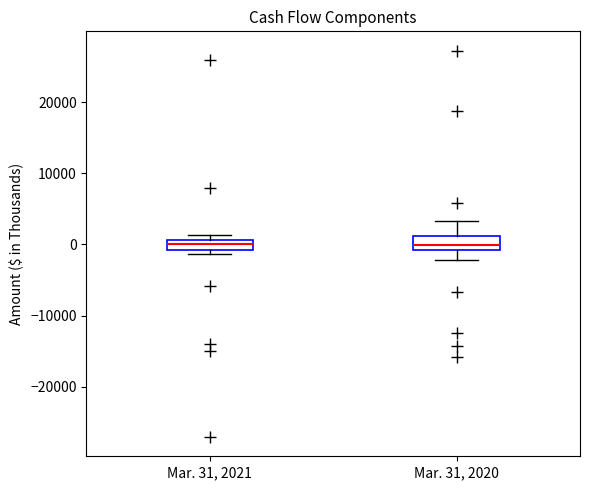

Where is the upper edge of the box for Mar. 31, 2021 on the y-axis? The values are not printed on the chart, so give them approximately, as read against the axis.

1000